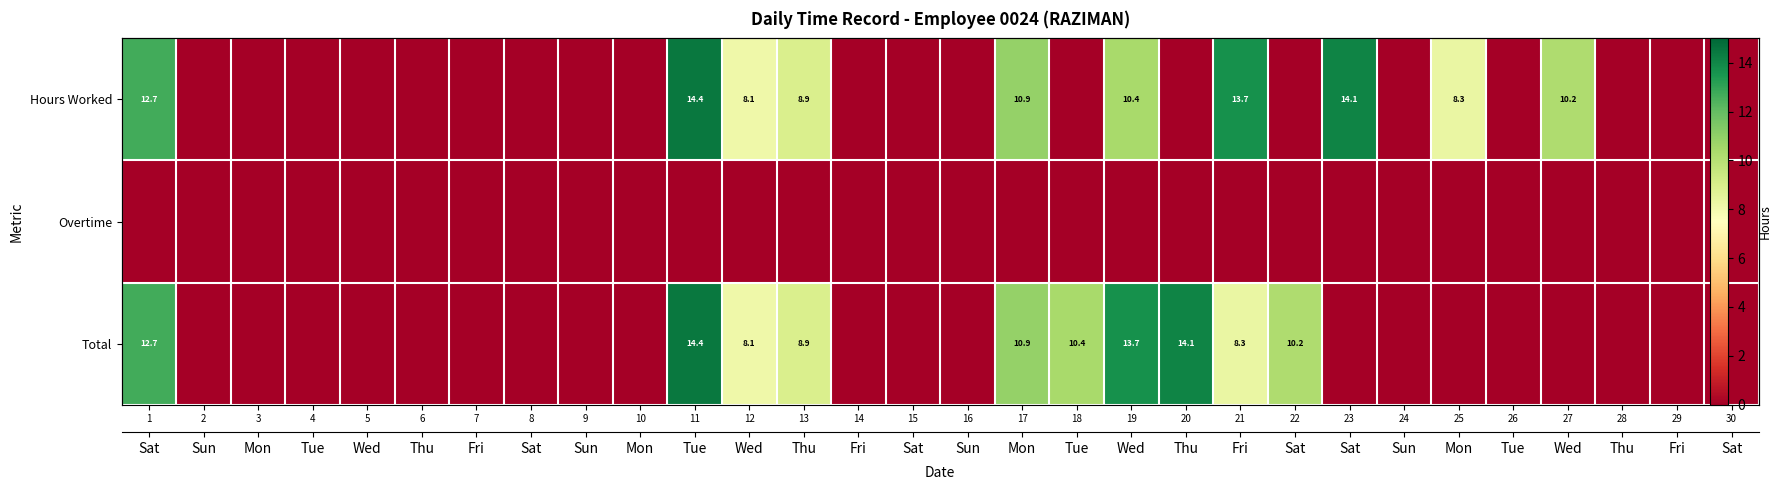

Is it true that Total equals -8.5 at 23?

False